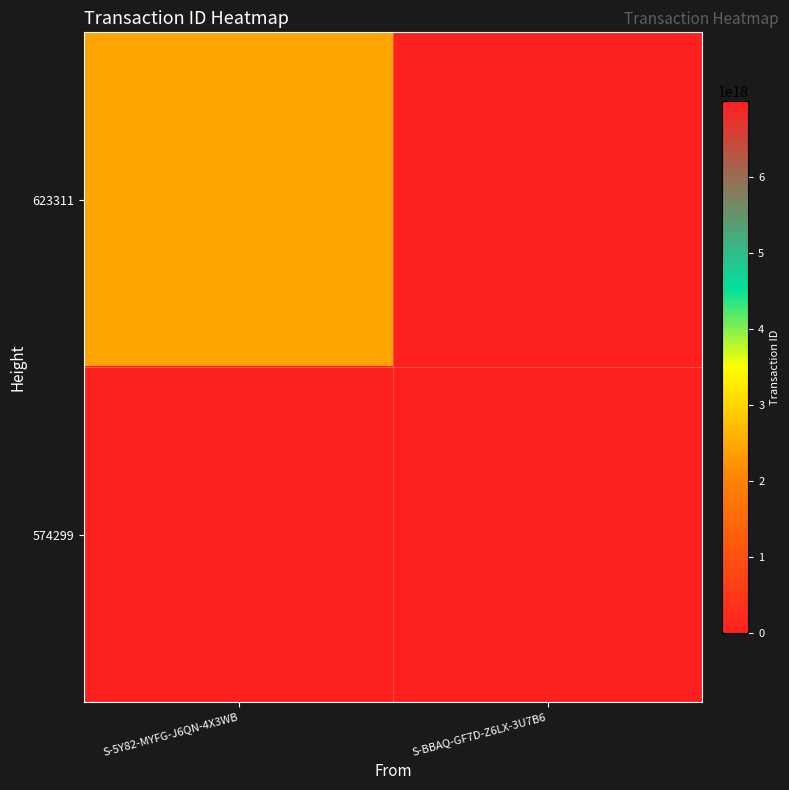

Reading right to left, extract all data points from this chart.

623311: S-BBAQ-GF7D-Z6LX-3U7B6=0	S-5Y82-MYFG-J6QN-4X3WB=2450530548345270784
574299: S-BBAQ-GF7D-Z6LX-3U7B6=6993372873608056832	S-5Y82-MYFG-J6QN-4X3WB=0